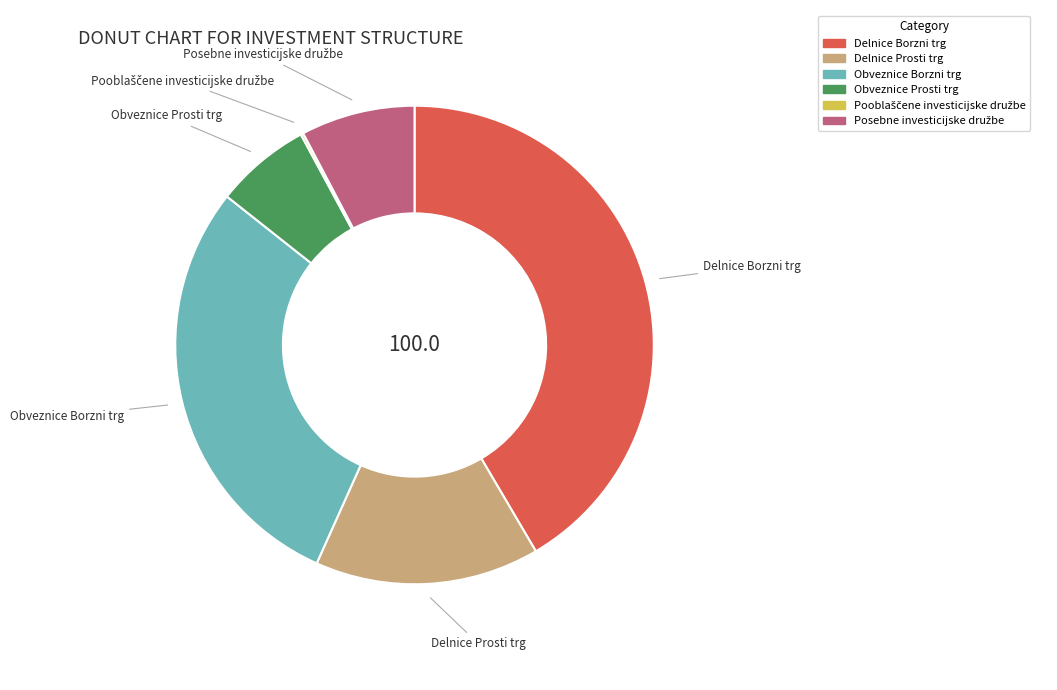

Which slice is the largest?

Delnice Borzni trg